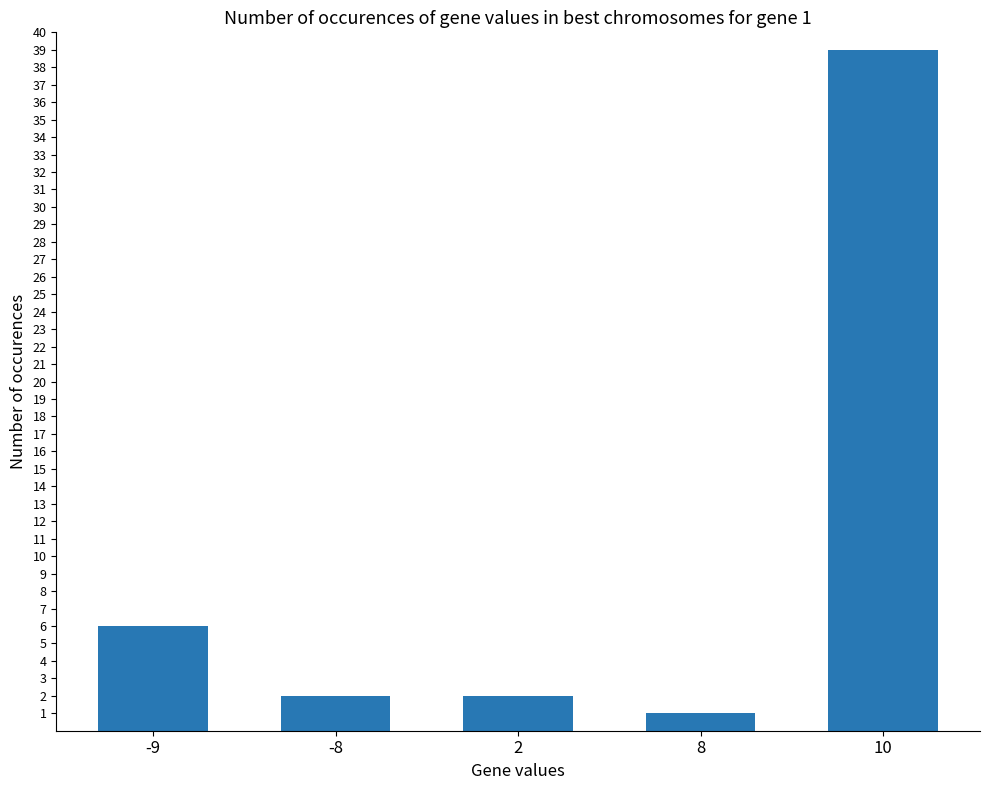

At which label is the value closest to 20?

-9